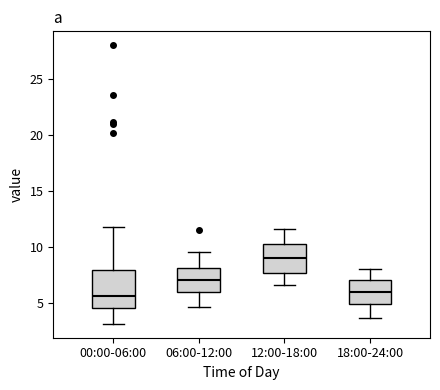

Comparing the boxes themselves (not the whiskers), which one is the tallest?

00:00-06:00